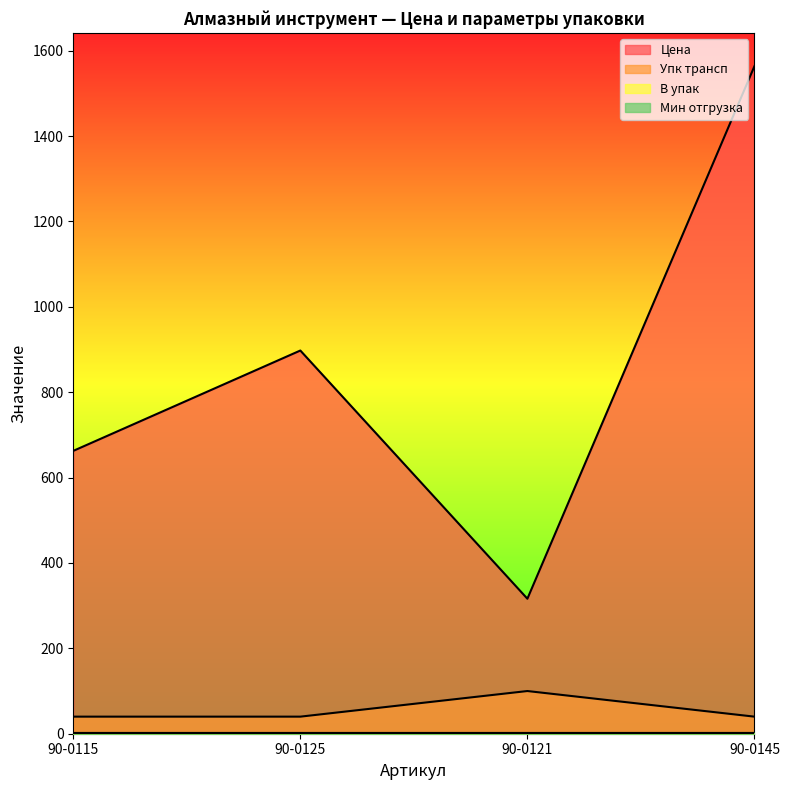

What is the value of the Упк трансп point at the 2nd from the left?

40.0